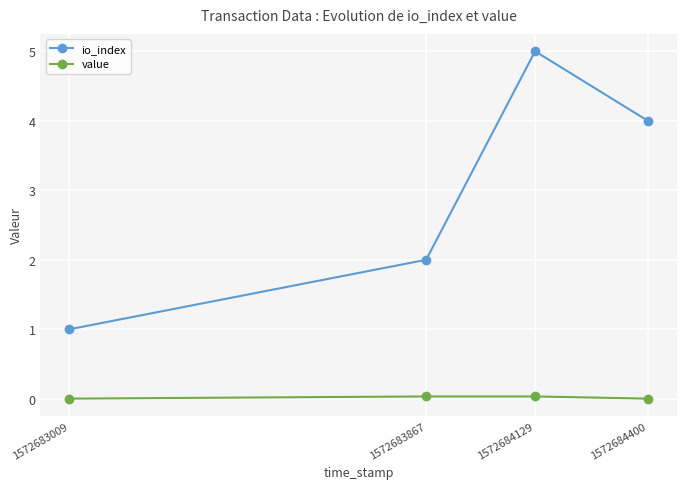

Which series changed the most between 1572683009 and 1572683867?

io_index